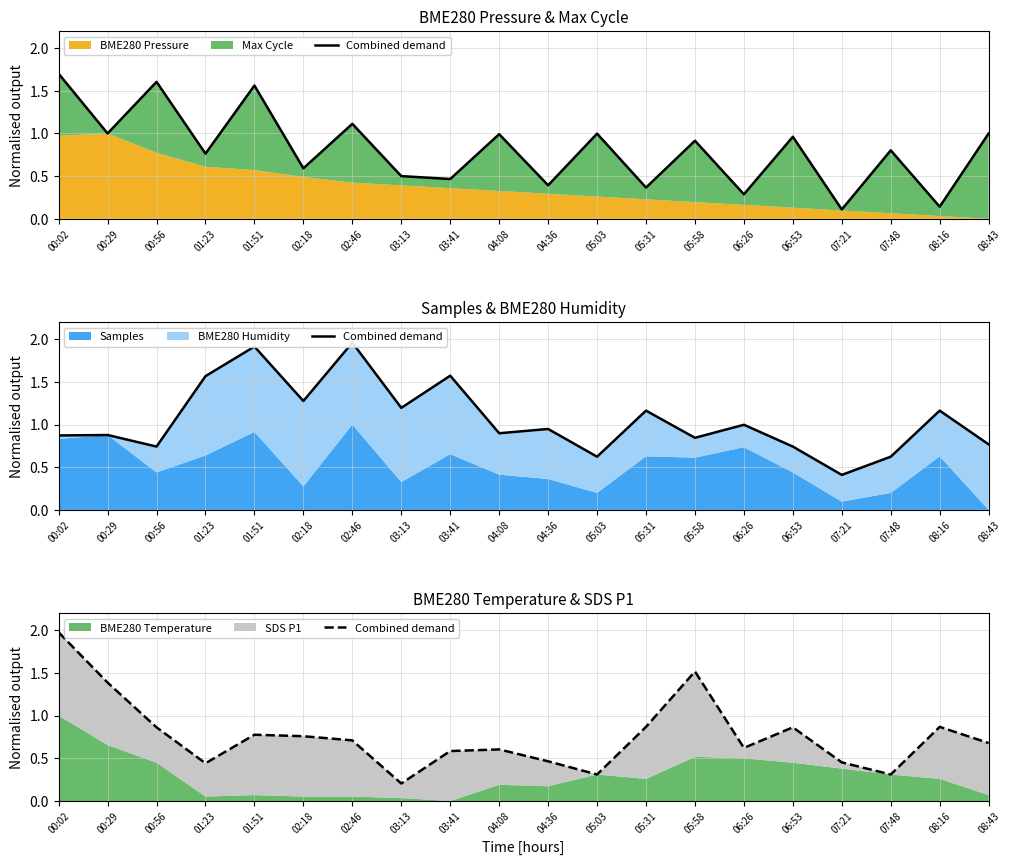

What is the sum of the values at 00:02 and 00:56?

2.8